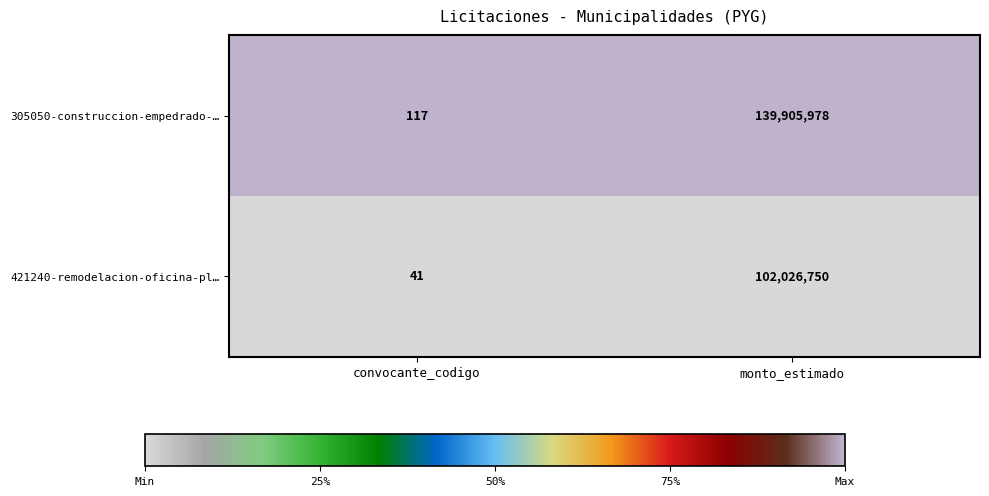

True or false: 421240-remodelacion-oficina-pl… has a value of 160004673 at monto_estimado.

False